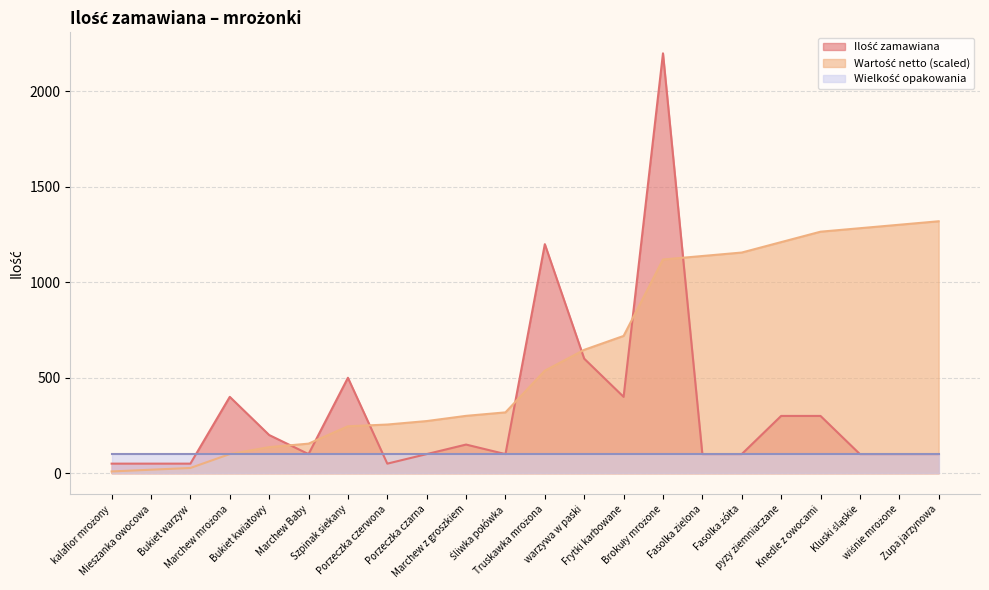

Count the number of data series in this chart.

3